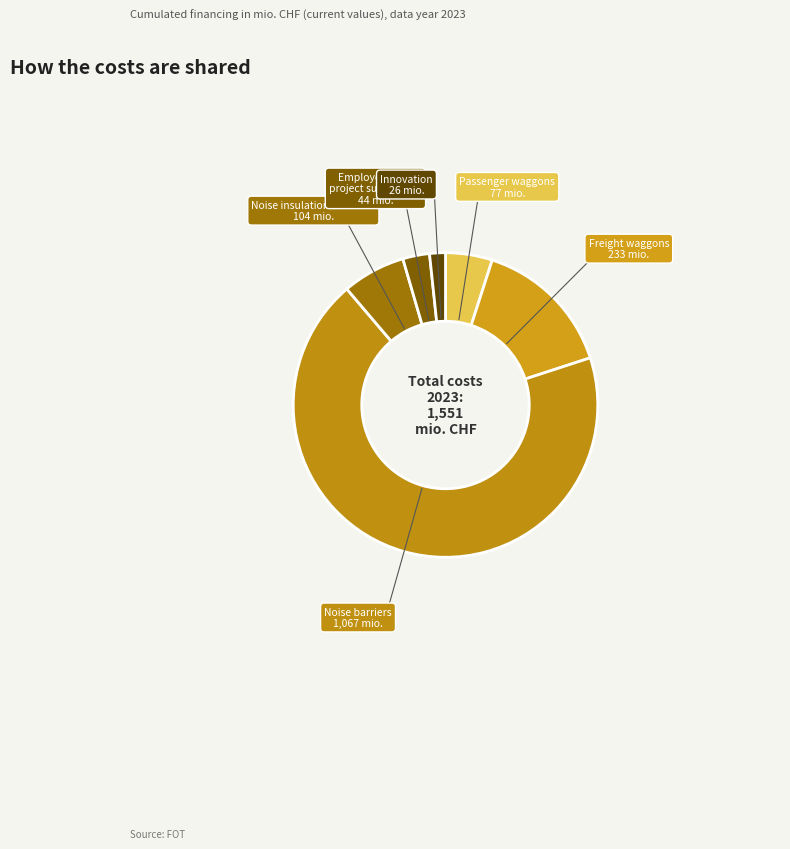

What is the ratio of the value at Noise barriers to the value at Innovation?

41.0